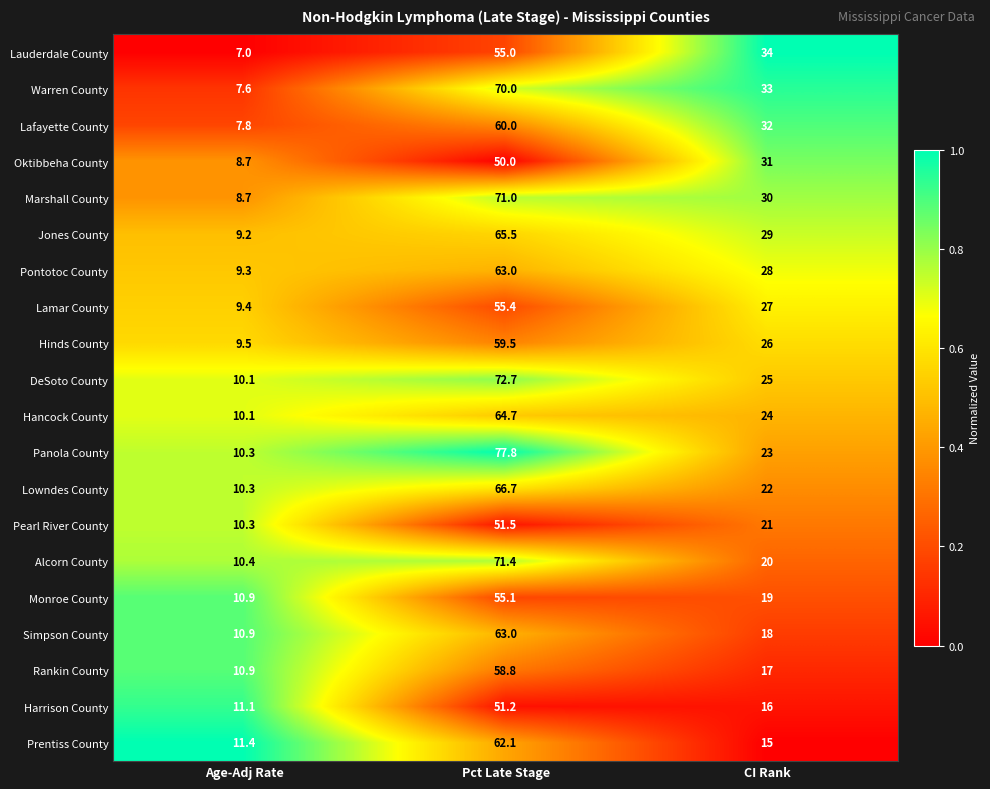

The value of Prentiss County at Age-Adj Rate is 11.4. True or false?

True